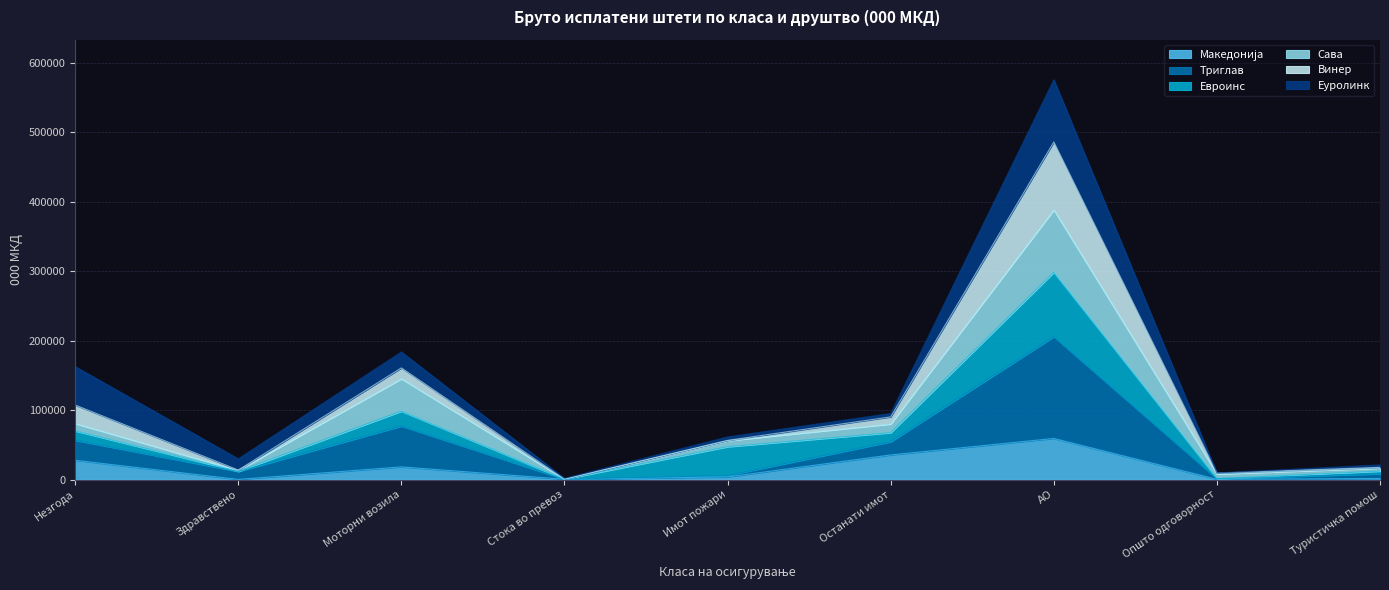

The Триглав series shows 257 at Стока во превоз. True or false?

False